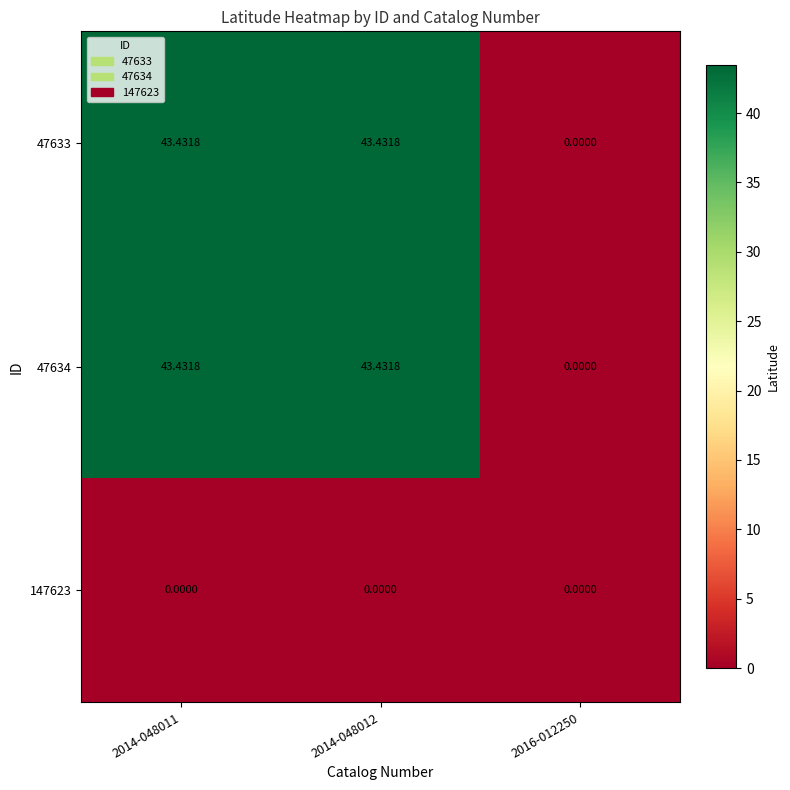

What is the greatest value displayed?

43.4